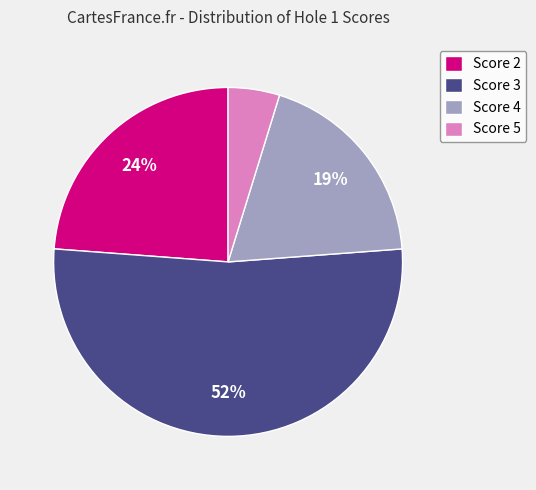

What is the ratio of the value at Score 4 to the value at Score 3?

0.4